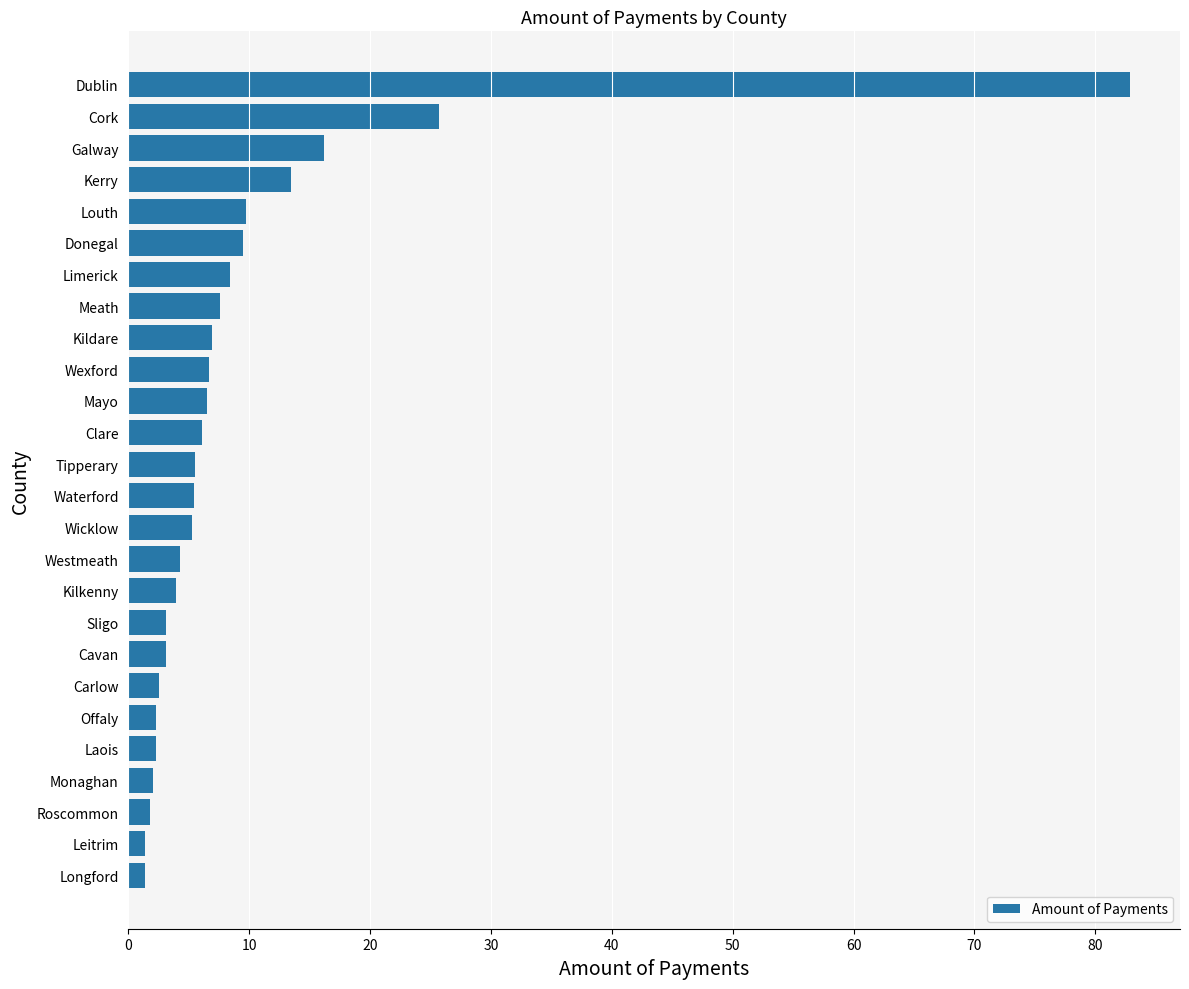

What is the sum of all values?

243.8